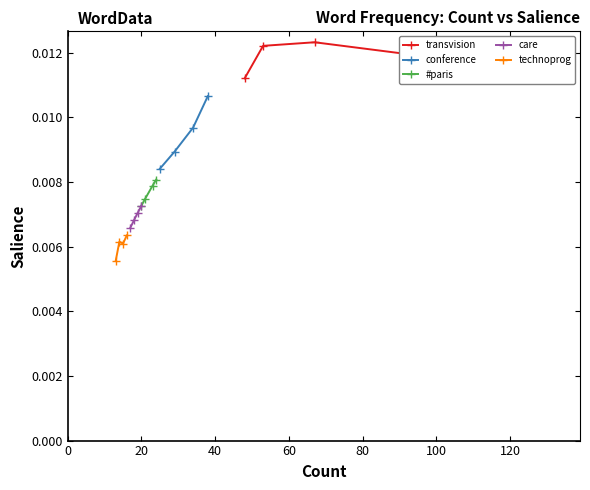

Which series has the largest range (max minus min)?

conference